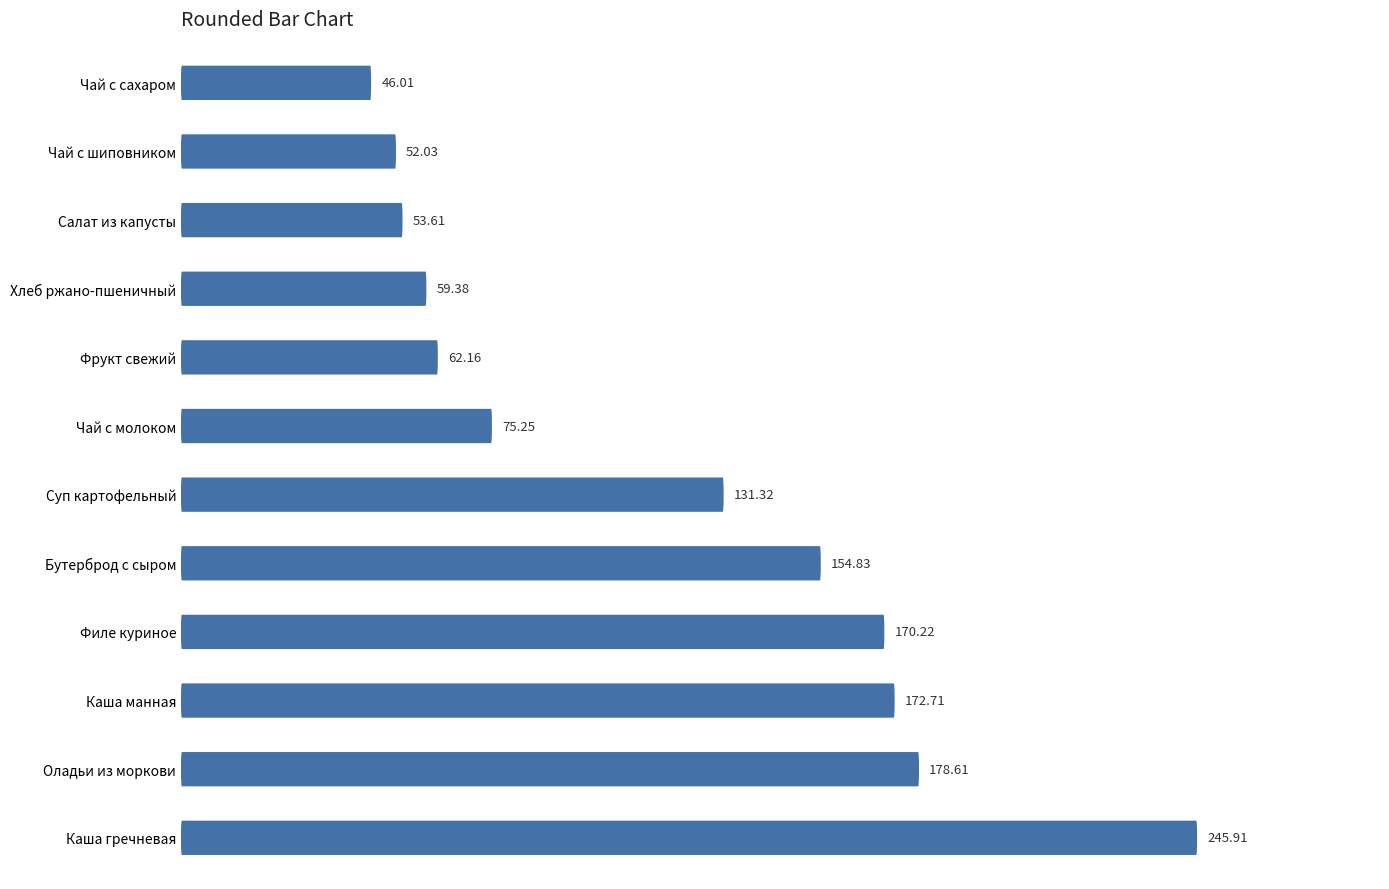

Rank the categories by value from lowest to highest.

Чай с сахаром, Чай с шиповником, Салат из капусты, Хлеб ржано-пшеничный, Фрукт свежий, Чай с молоком, Суп картофельный, Бутерброд с сыром, Филе куриное, Каша манная, Оладьи из моркови, Каша гречневая